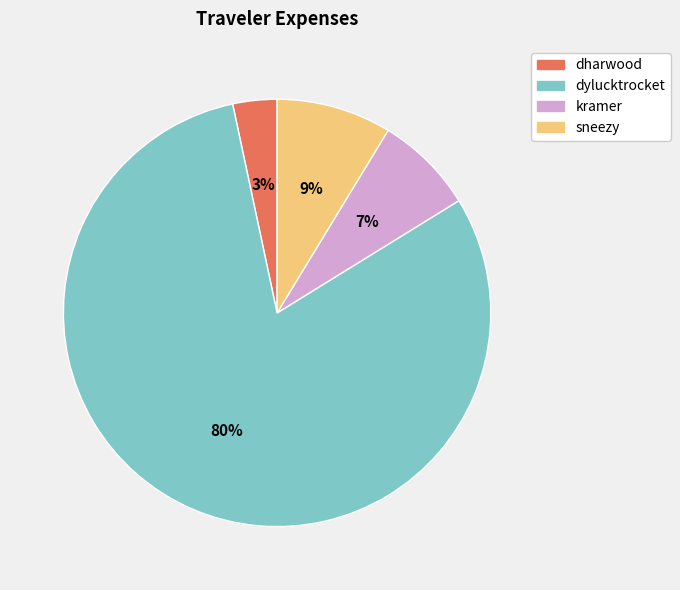

Combined, do kramer and dharwood account for over 50%?

No